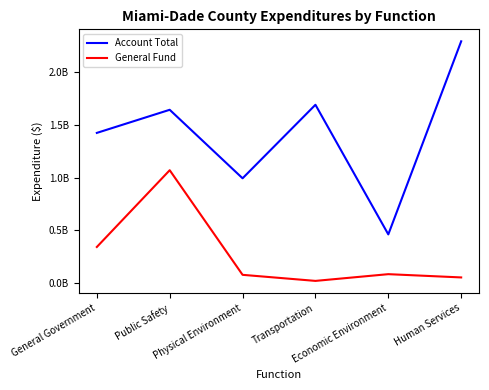

Reading left to right, list all the values displayed in this chart.

Account Total: General Government=1424314125	Public Safety=1643292387	Physical Environment=994111496	Transportation=1690858775	Economic Environment=462423596	Human Services=2292233573
General Fund: General Government=343216346	Public Safety=1070644617	Physical Environment=79255774	Transportation=21770491	Economic Environment=85526193	Human Services=54613714